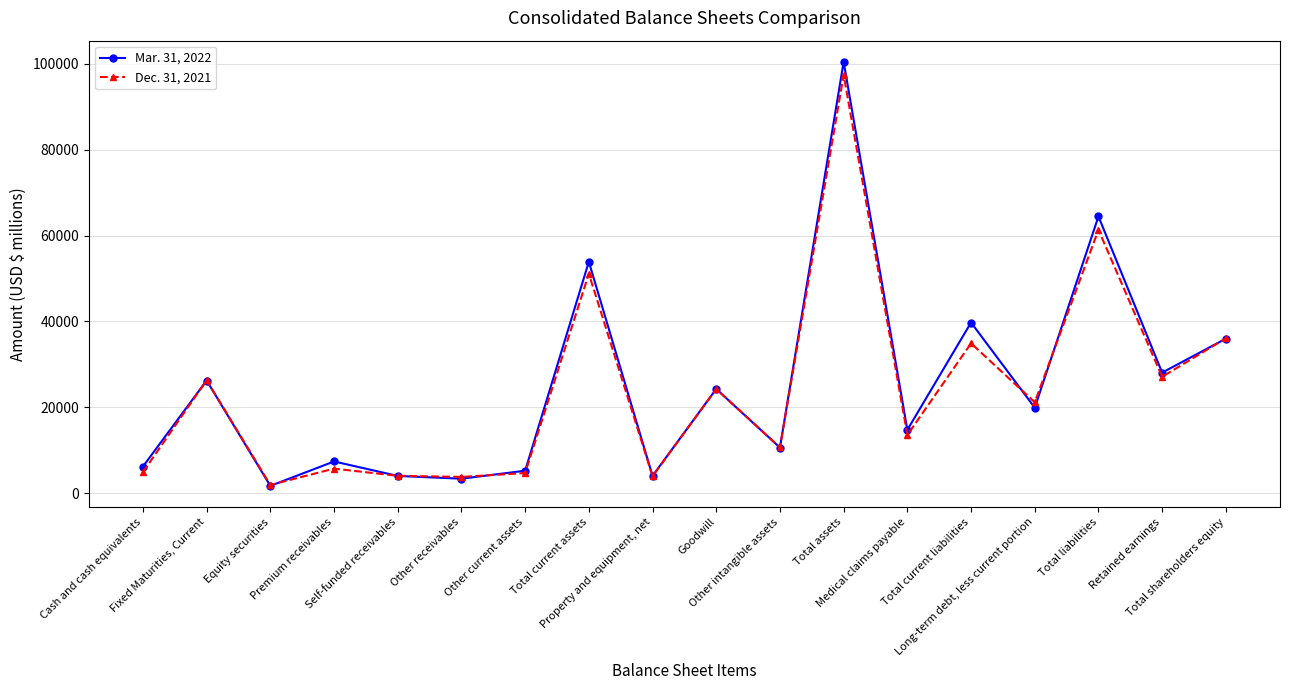

What is the maximum value shown in the chart?

100486